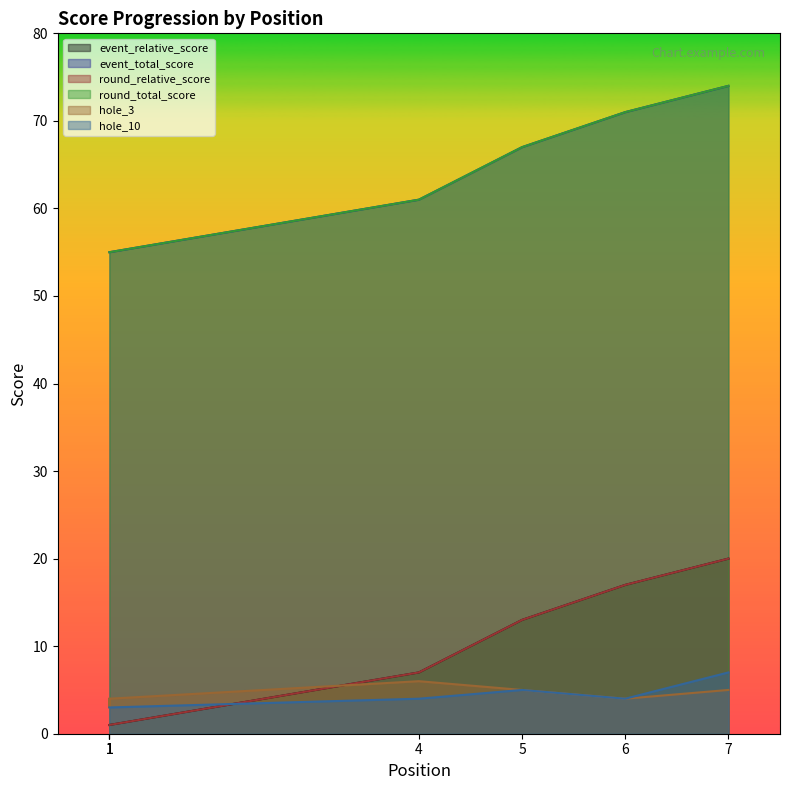

What is the highest value of the hole_10 series?

7